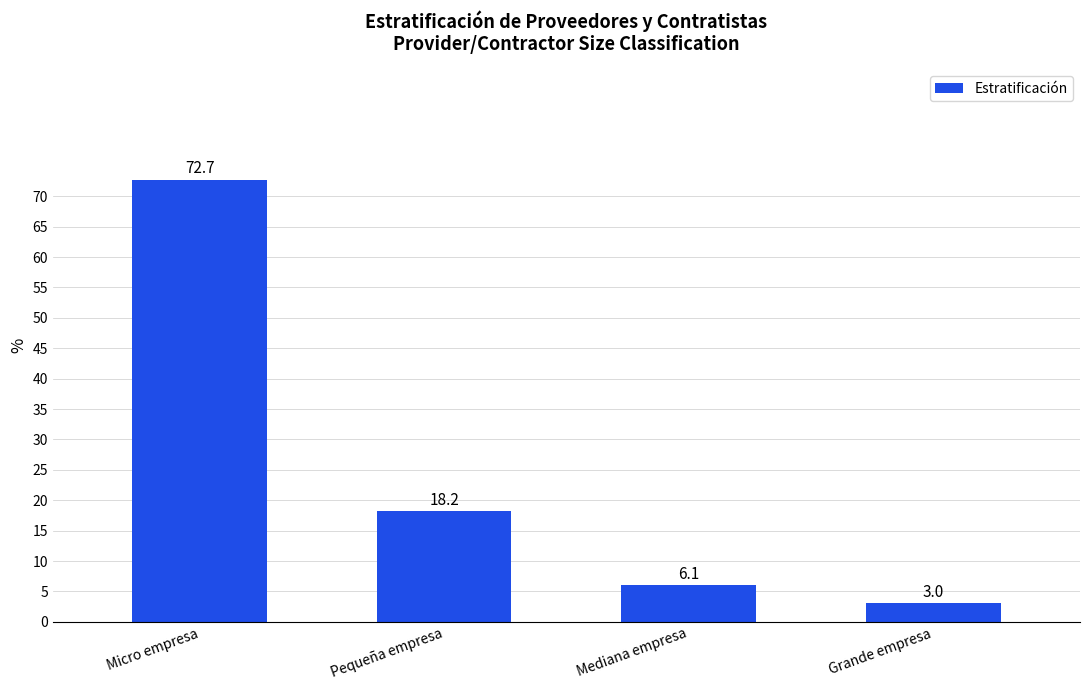

Reading right to left, extract all data points from this chart.

Grande empresa=3.0	Mediana empresa=6.1	Pequeña empresa=18.2	Micro empresa=72.7